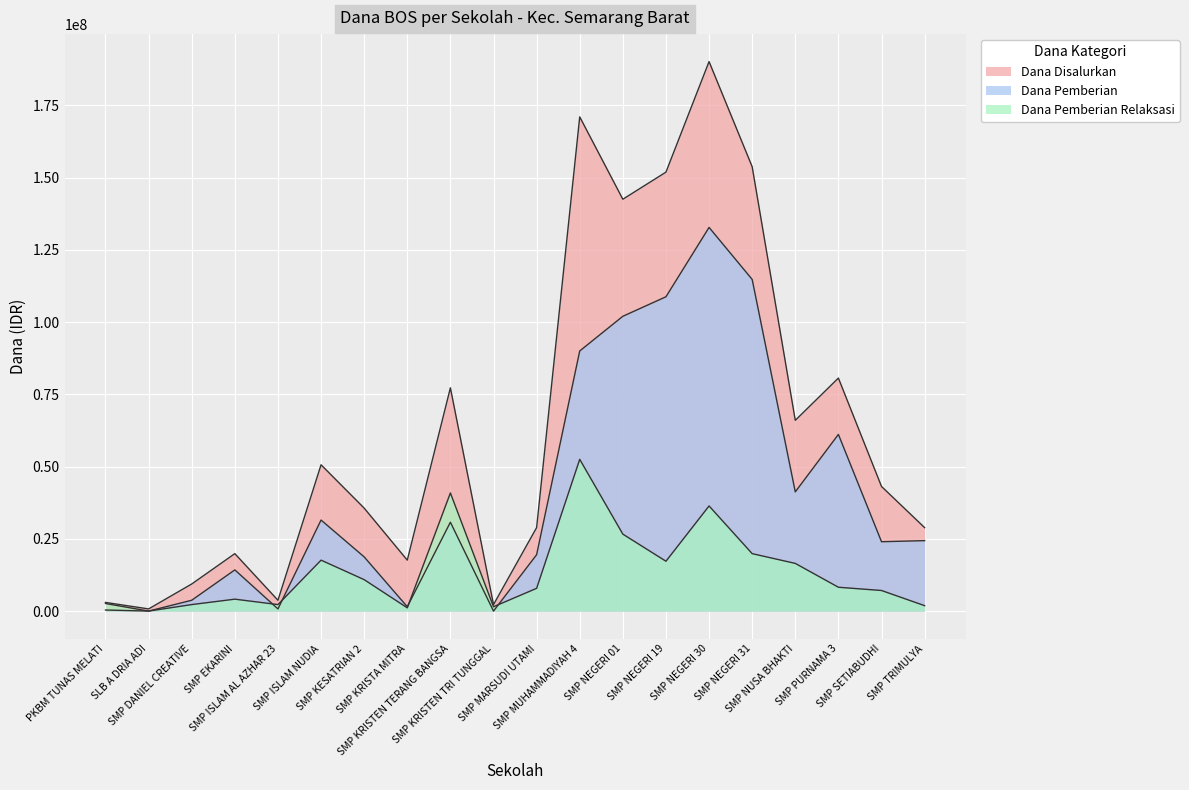

True or false: Dana Pemberian has more than 1 points higher than both neighbors.

True